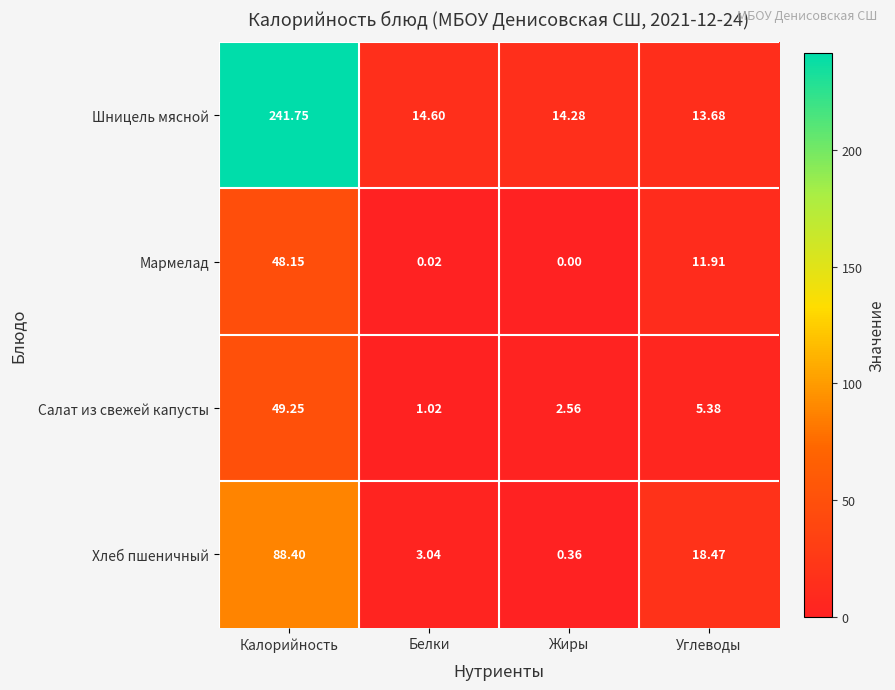

At Жиры, list the series in order from smallest to largest.

Мармелад, Хлеб пшеничный, Салат из свежей капусты, Шницель мясной